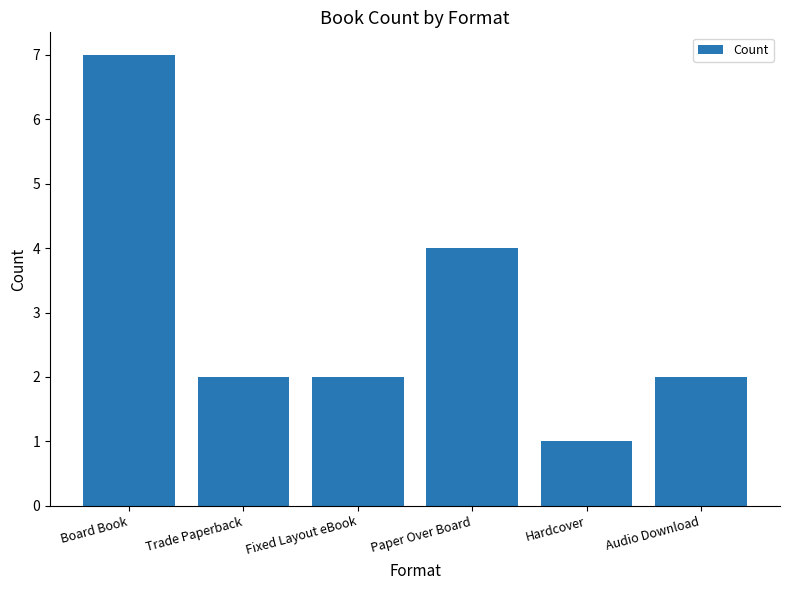

What is the change in value from Trade Paperback to Paper Over Board?

+2